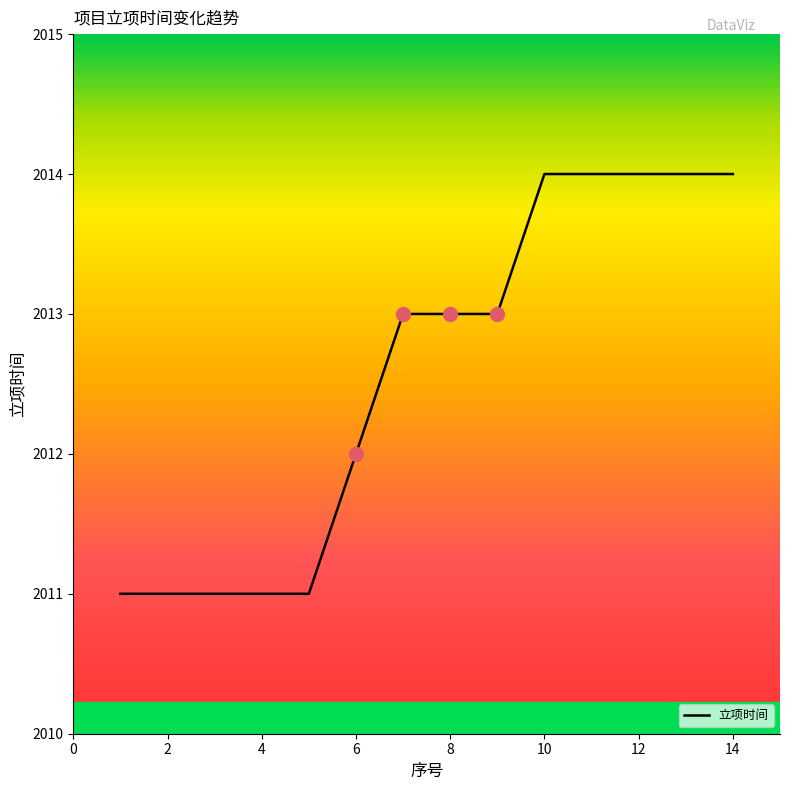

What is the difference between the maximum and minimum values?

3